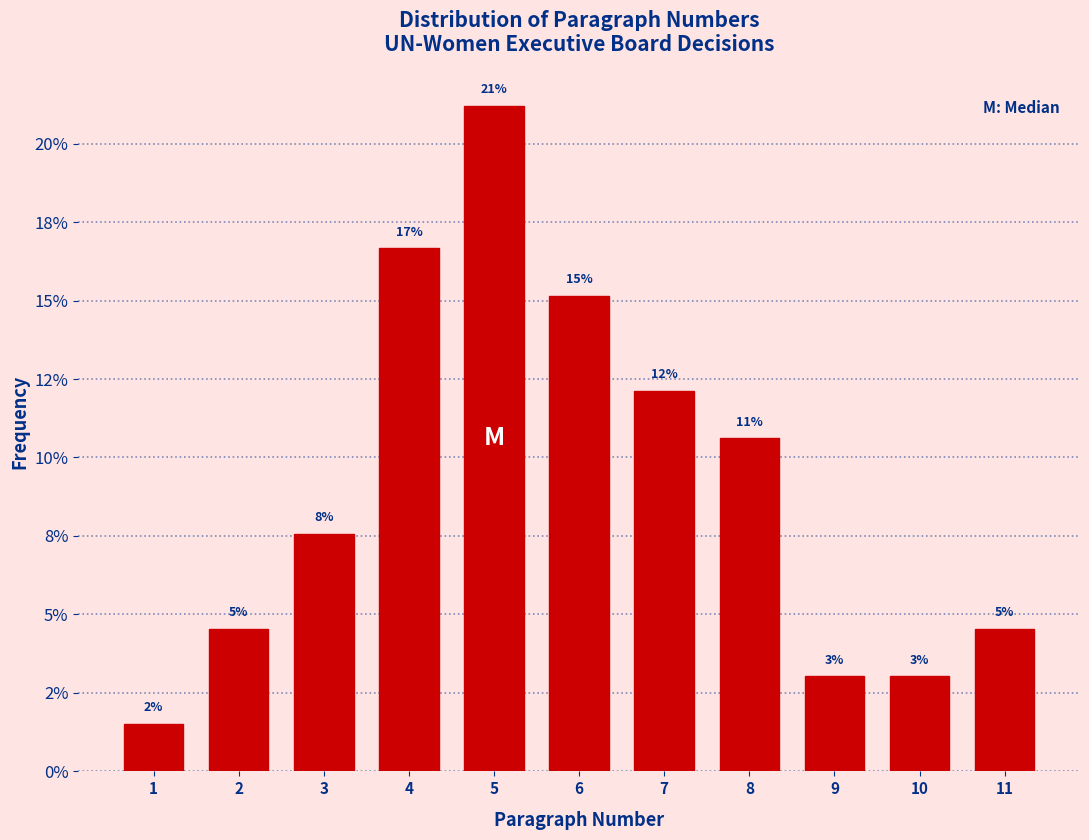

Are the bars horizontal?

No